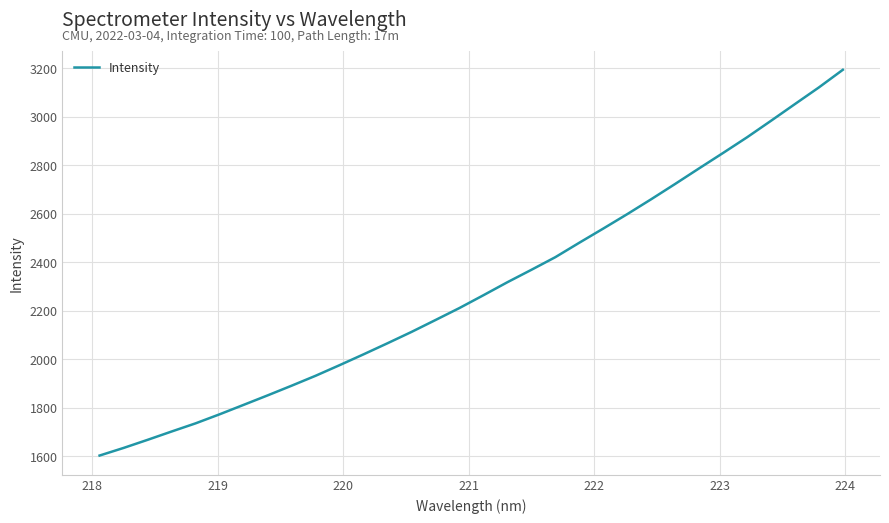

What is the difference between the maximum and minimum values?

1590.5